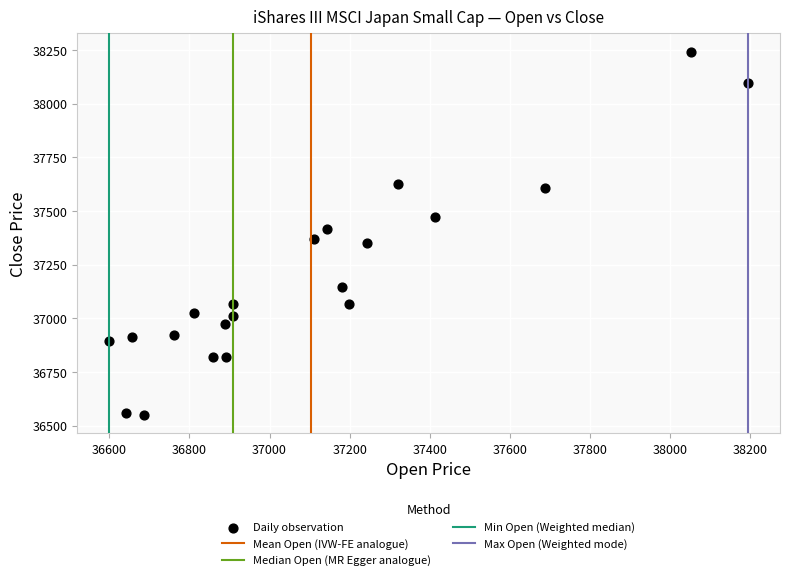

What is the range of X values (max minus min)?

1594